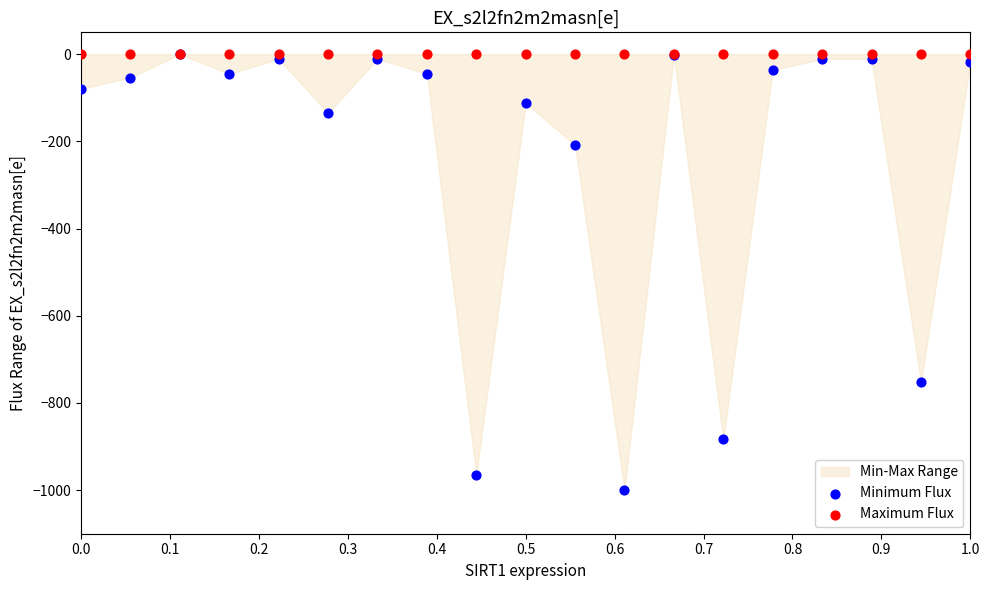

Across all series, what Y value is closest to -500?

-752.7